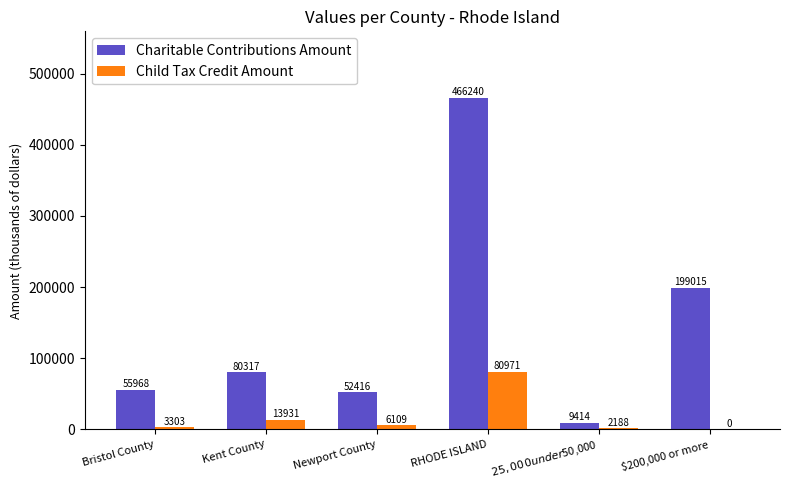

The value of Child Tax Credit Amount at $200,000 or more is 0. True or false?

True